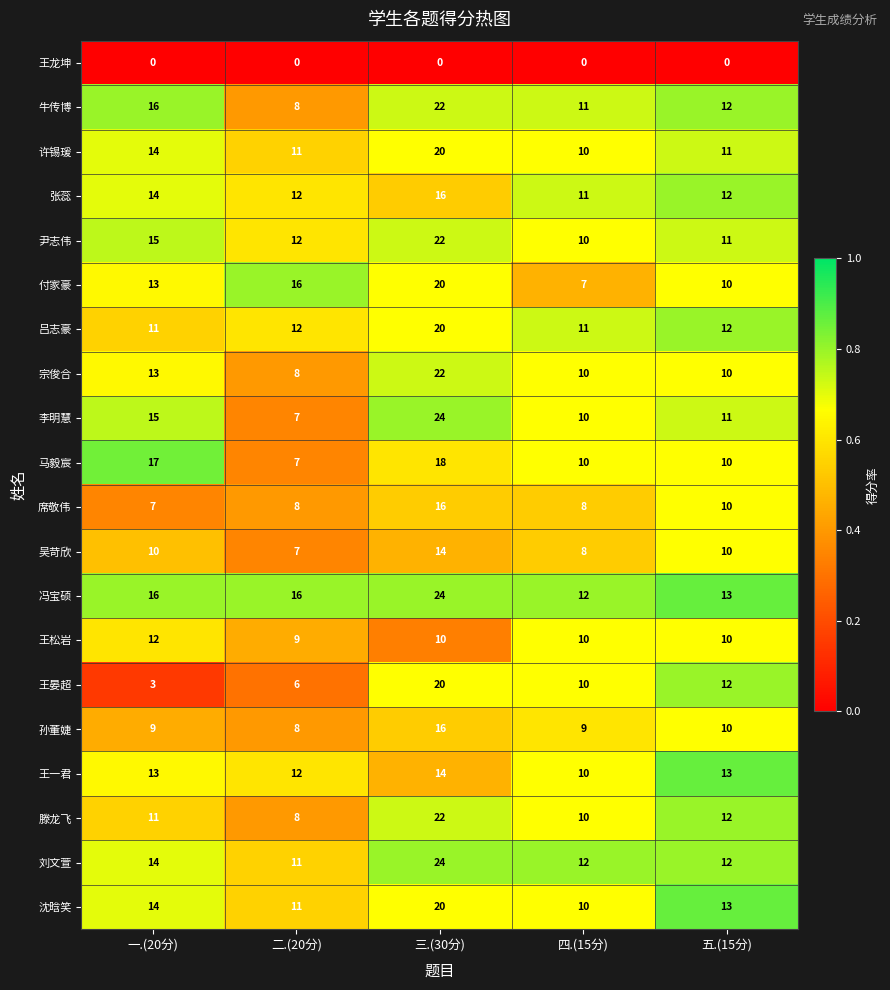

Which category has the highest value across all series?

三.(30分)